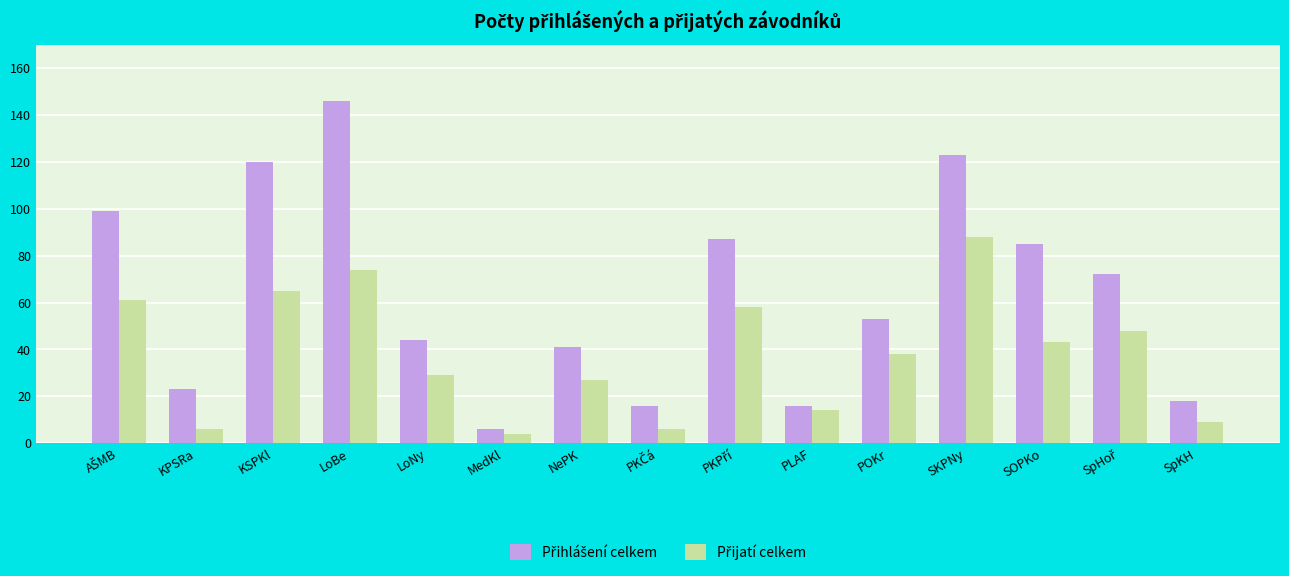

What is the minimum value shown in the chart?

4